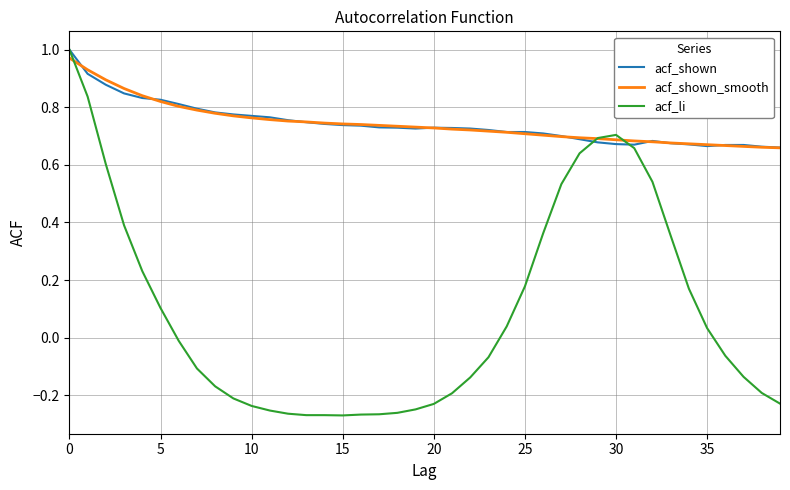

Which series has the largest range (max minus min)?

acf_li